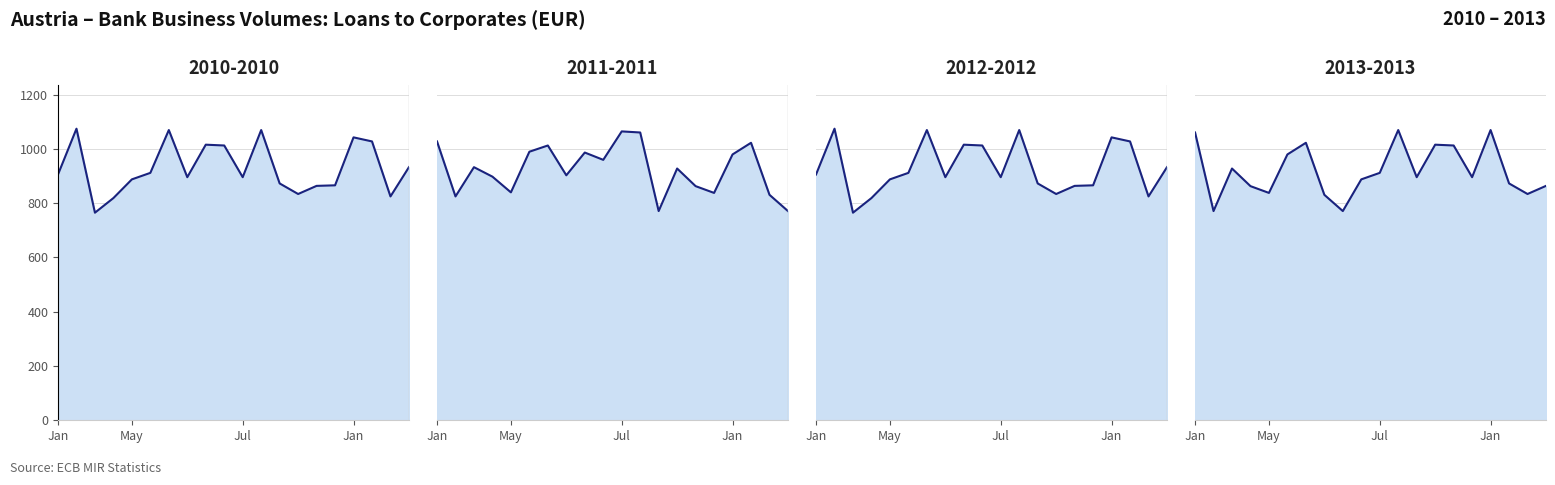

What is the minimum value for 2013-2013?

771